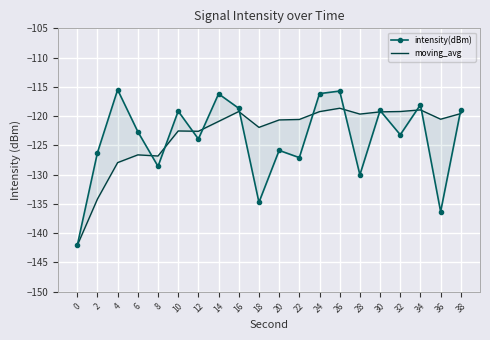

How many data points in moving_avg are less than -120?

12